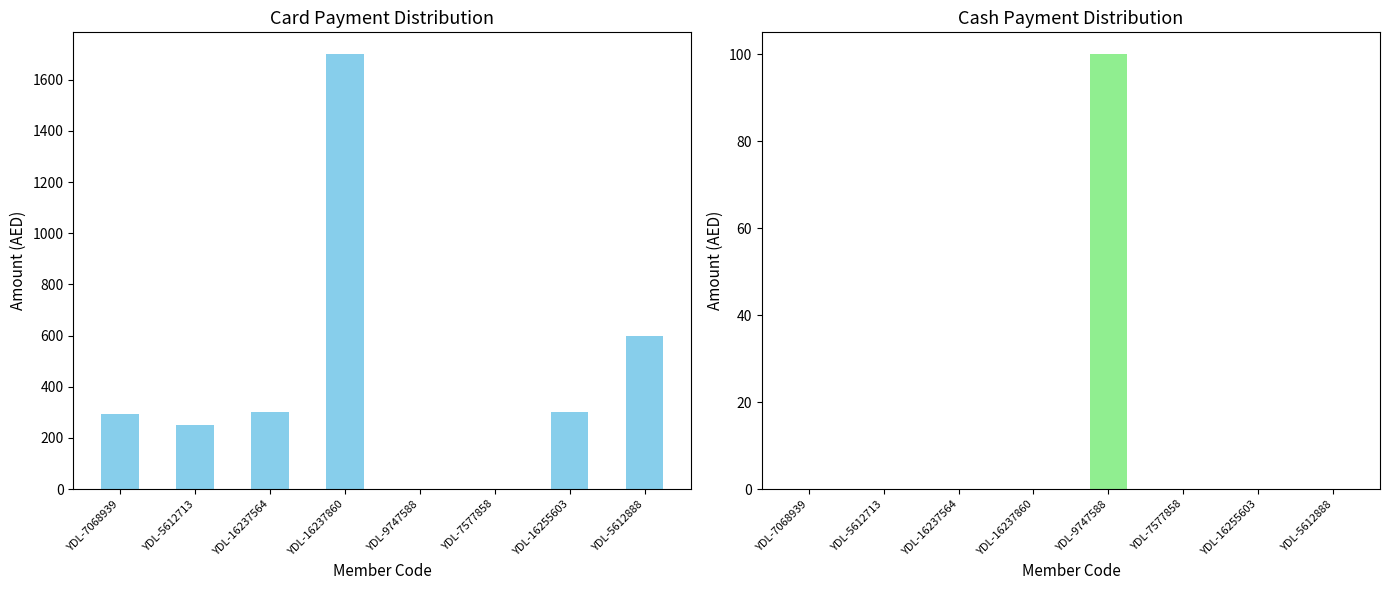

Reading right to left, list all the values displayed in this chart.

Card: YDL-5612888=600	YDL-16255603=300	YDL-7577858=0	YDL-9747588=0	YDL-16237860=1700	YDL-16237564=300	YDL-5612713=250	YDL-7068939=294
Cash: YDL-5612888=0	YDL-16255603=0	YDL-7577858=0	YDL-9747588=100	YDL-16237860=0	YDL-16237564=0	YDL-5612713=0	YDL-7068939=0